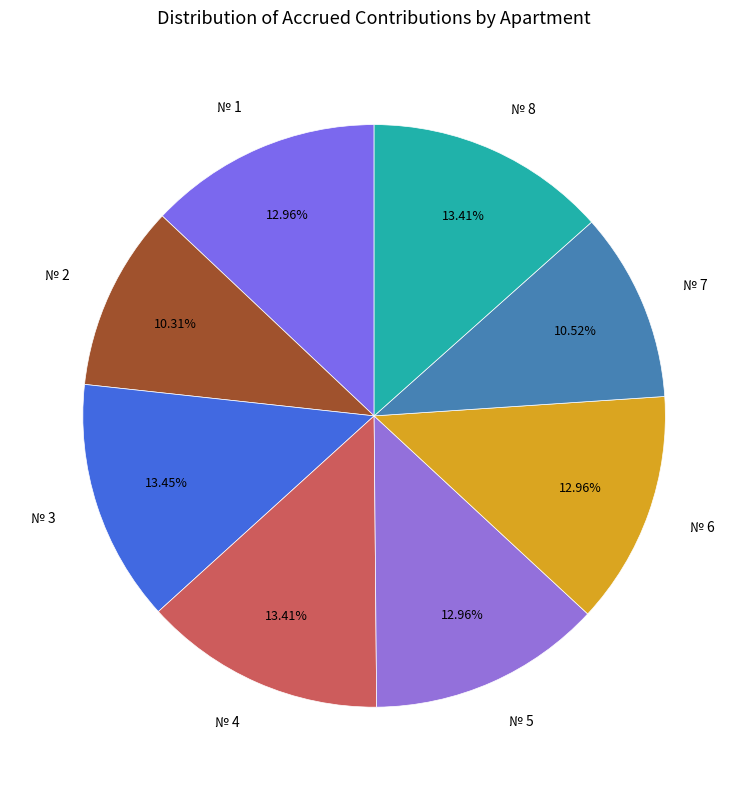

Which has a higher value, № 7 or № 4?

№ 4